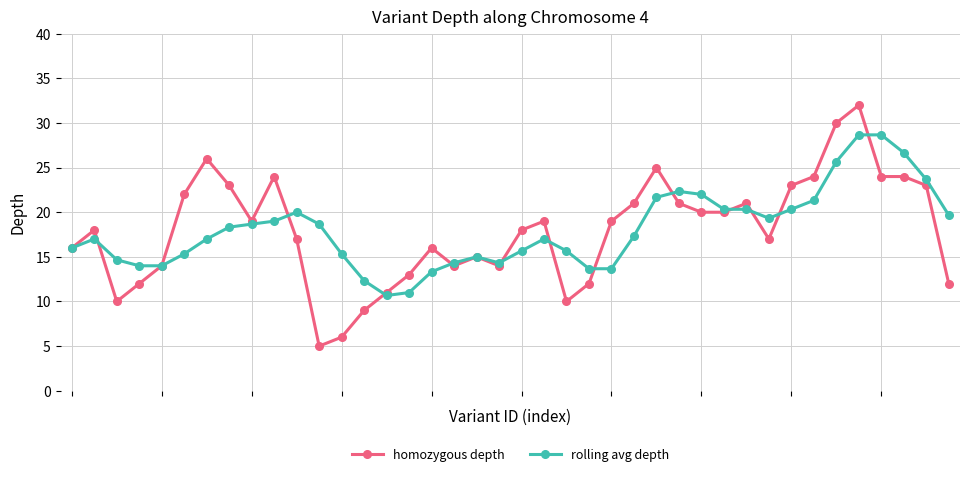

Does the chart have visible grid lines?

Yes